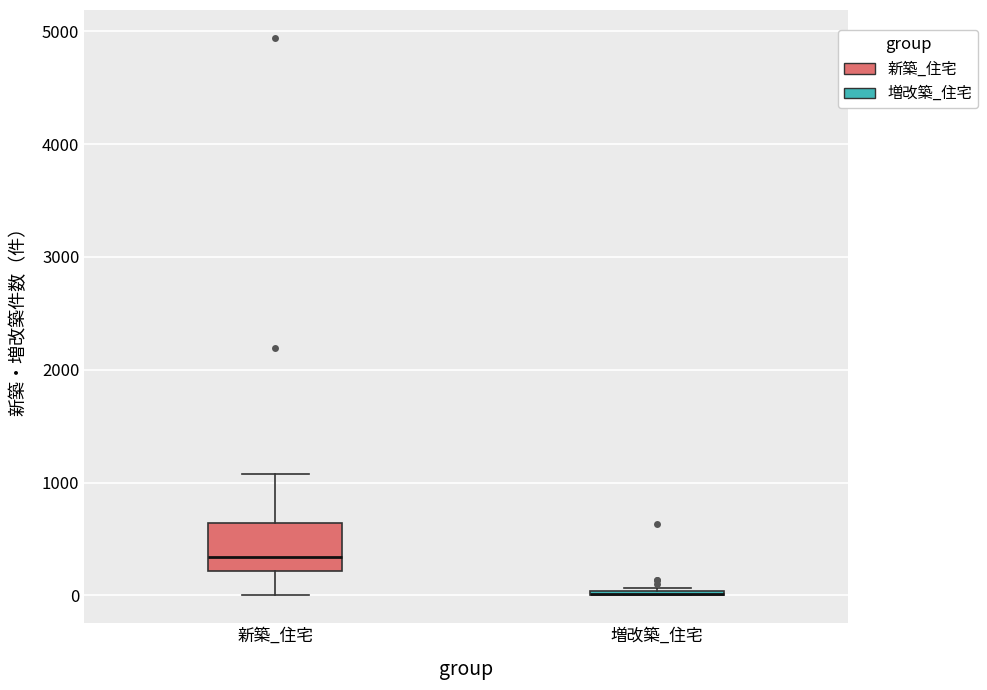

Reading left to right, read every box against the y-axis: the position of its median line, the range the box covers, and the ends of its whiskers. The values are not printed on the chart, so give them approximately, as read against the axis.

新築_住宅: median 300, box 200 to 600, whiskers 0 to 1100
増改築_住宅: box collapsed to a line at 0, whiskers 0 to 100